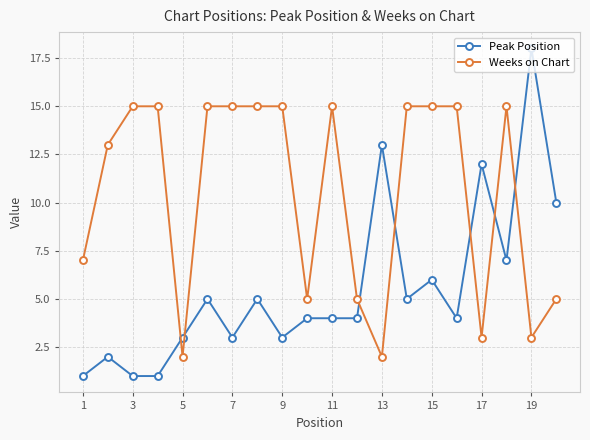

What is the maximum value for Weeks on Chart?

15